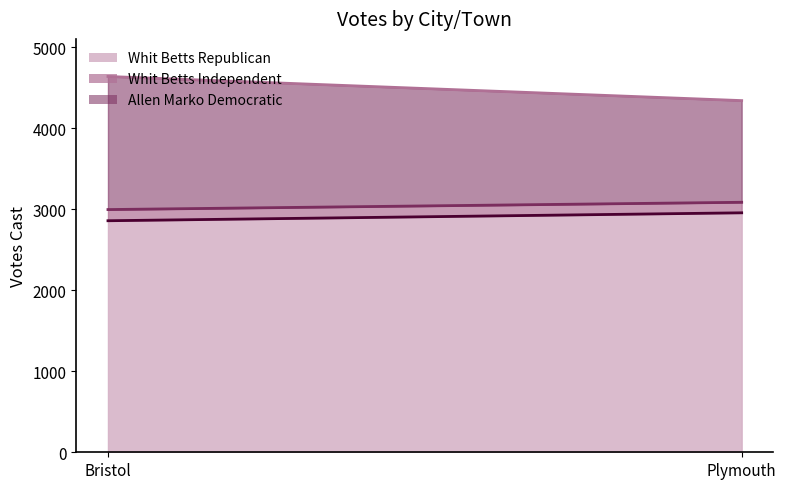

Where is Whit Betts Independent nearest to the value 134?

Bristol